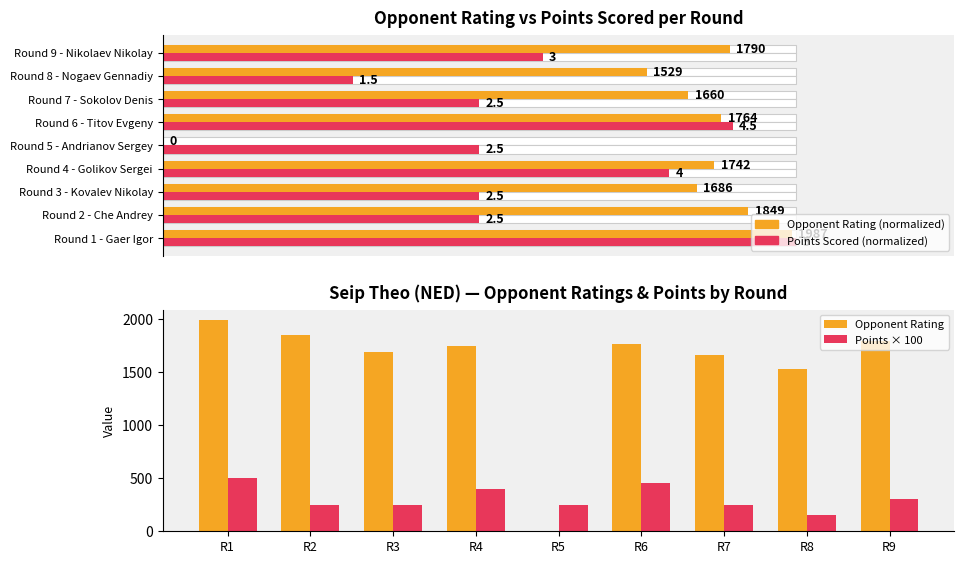

What is the sum of all Opponent Rating values?

14007